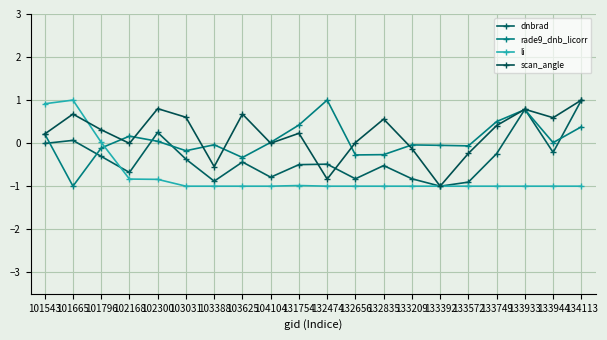

The value of li at 132474 is -1.0. True or false?

True